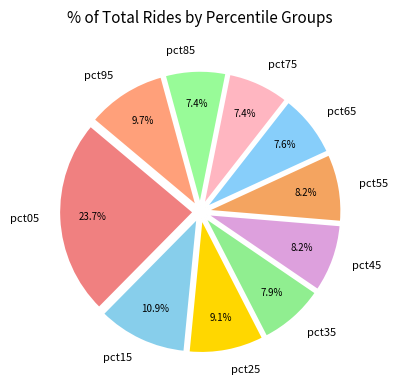

Between pct95 and pct35, which is larger?

pct95